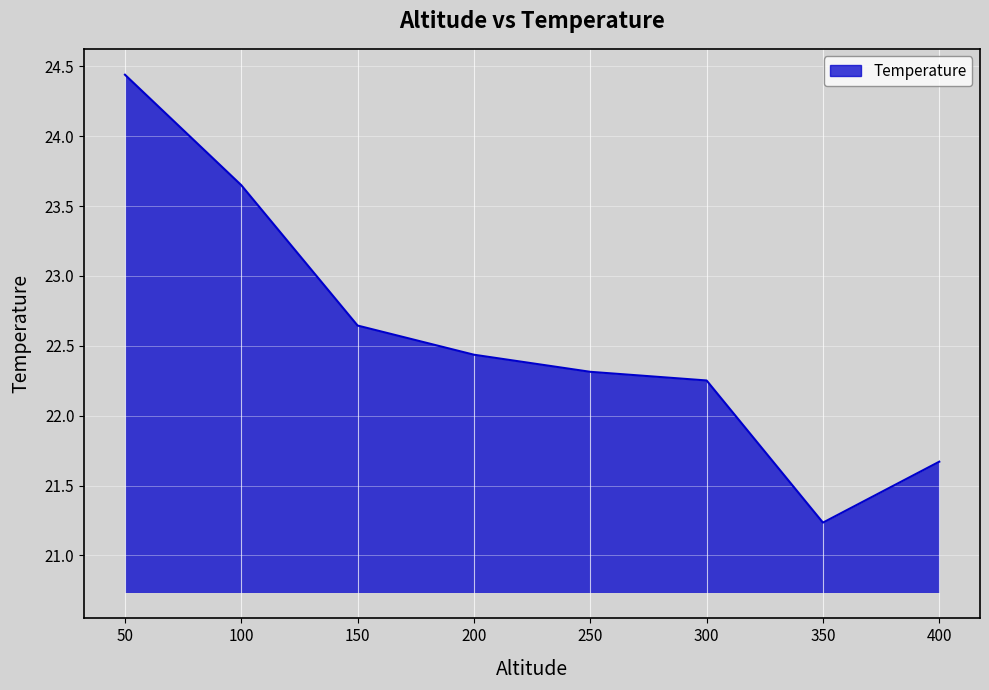

At which category does the data reach its first local valley?

350